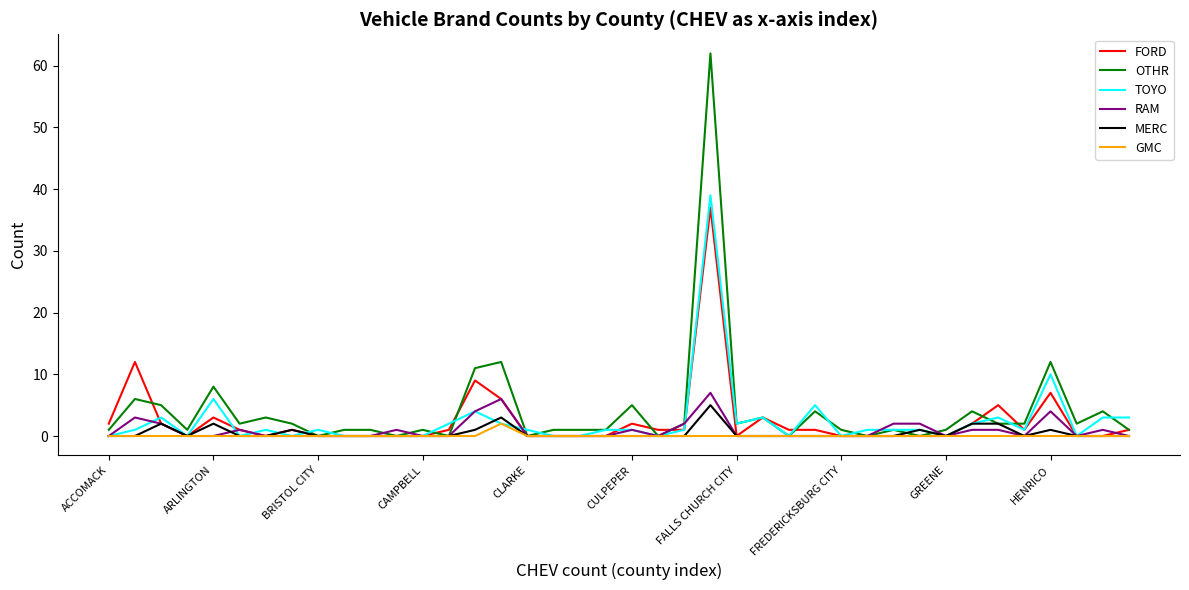

Which series has the largest range (max minus min)?

OTHR